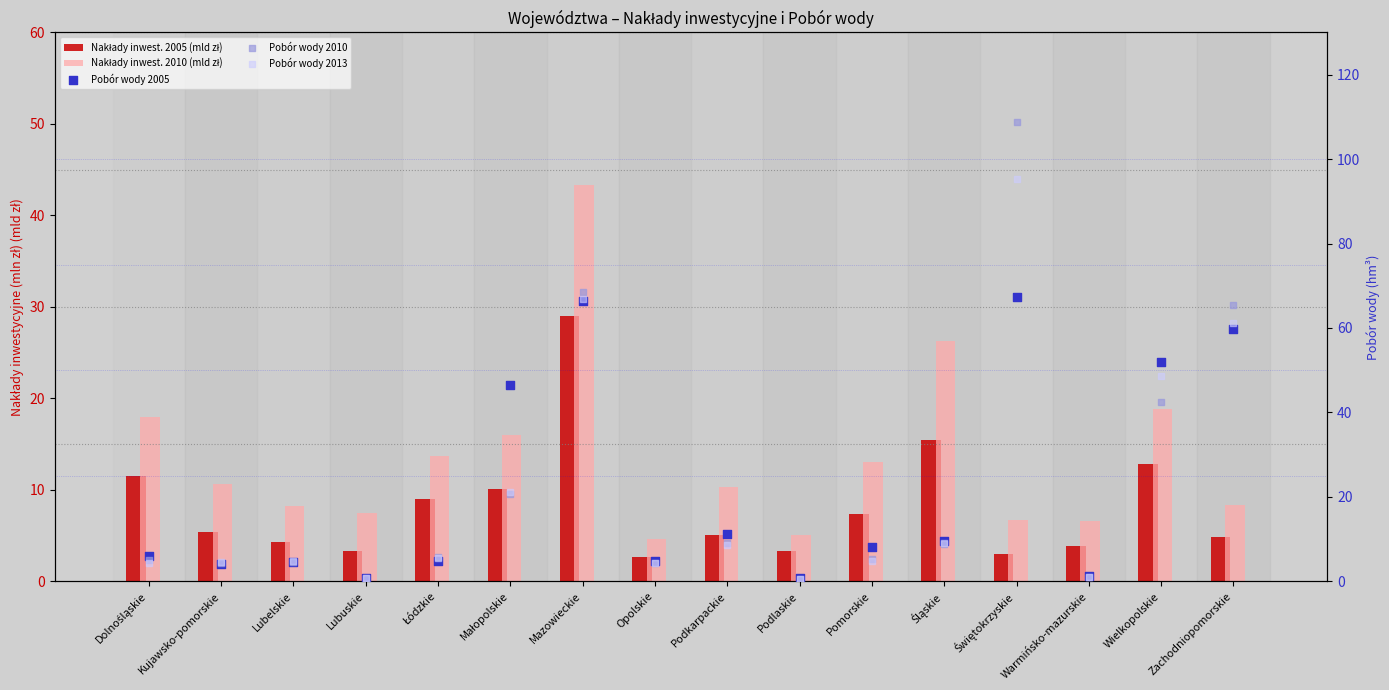

Which series reaches the maximum Y coordinate?

Pobór wody 2010